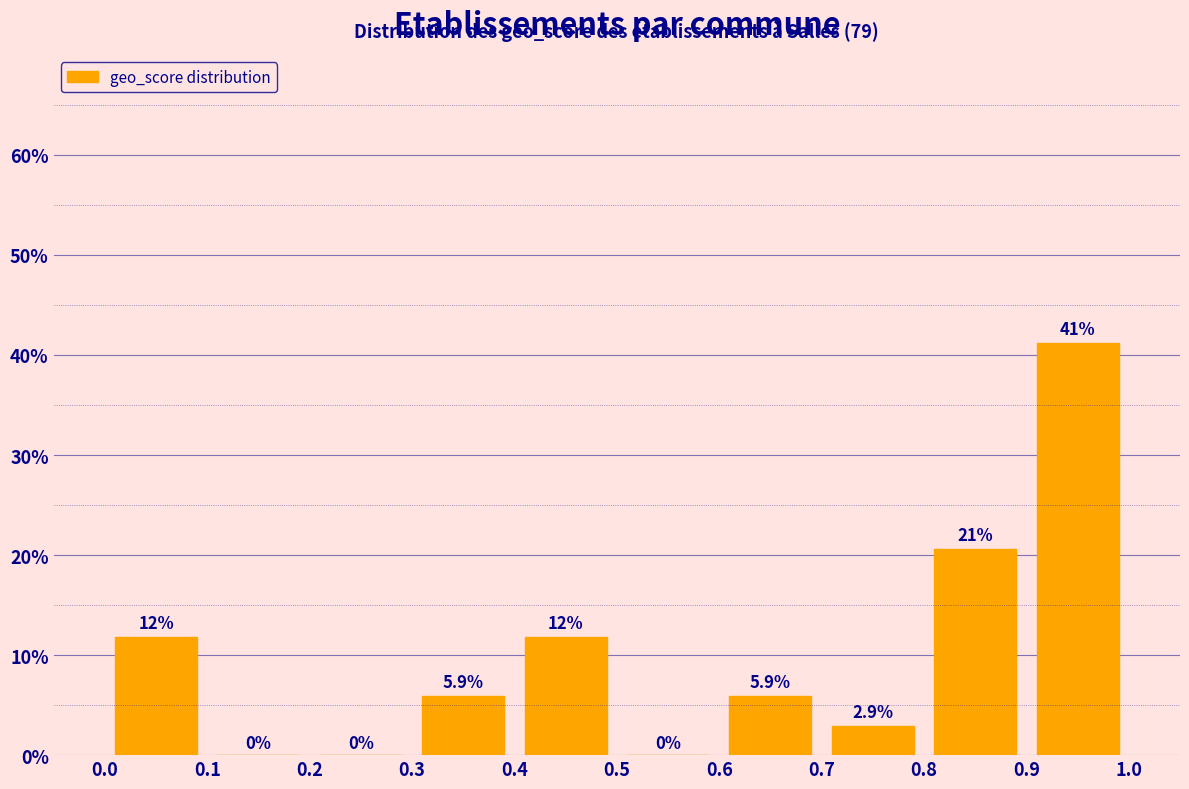

Over which range of the x-axis is the bar tallest?

0.9 to 1.0